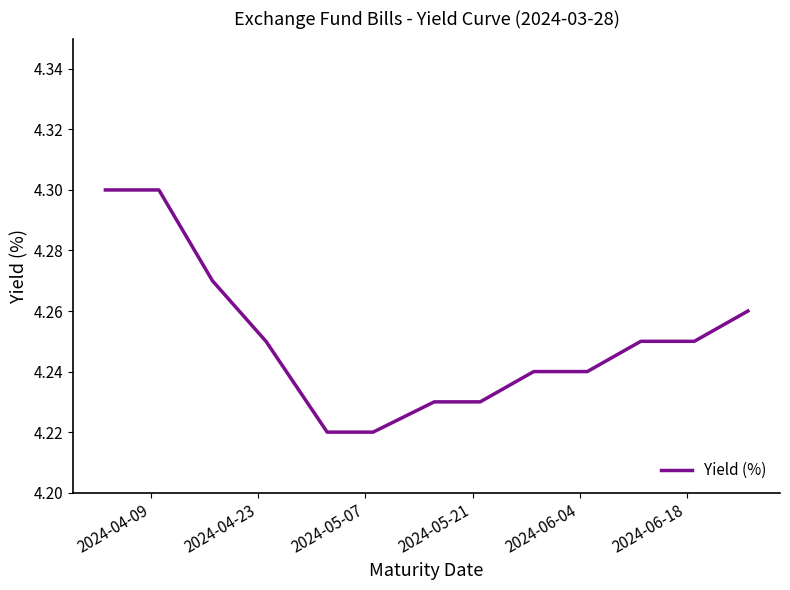

Does the chart have visible grid lines?

No